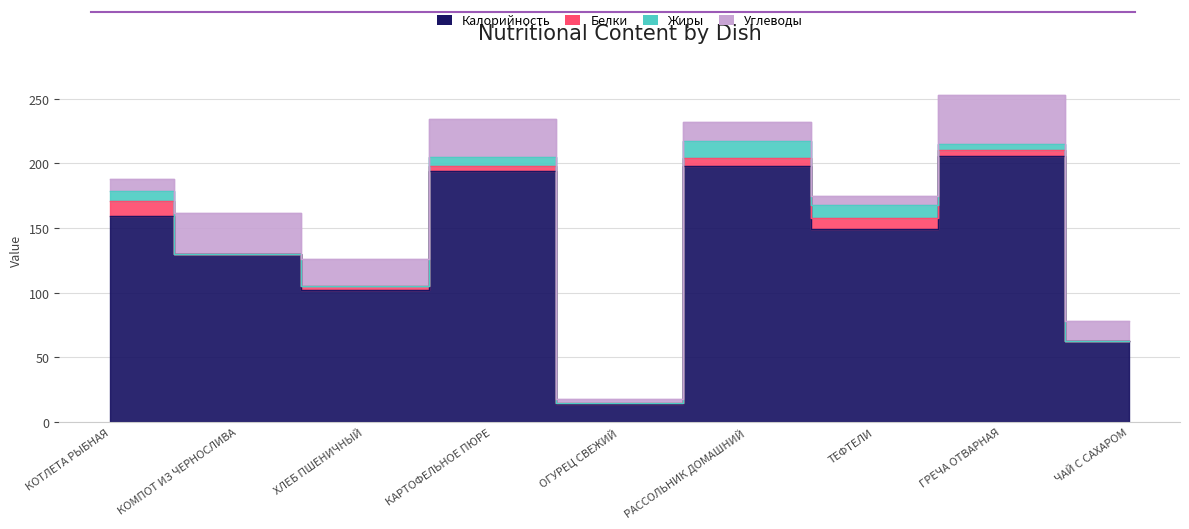

True or false: Калорийность and Жиры cross at least once.

False